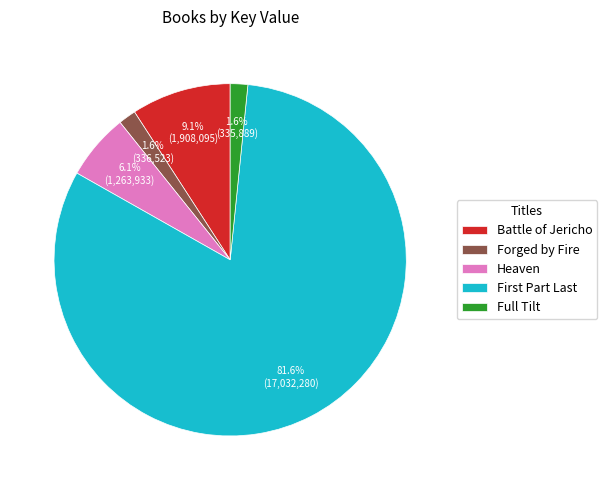

Approximately how many times larger is the value at Full Tilt compared to Heaven?

0.3